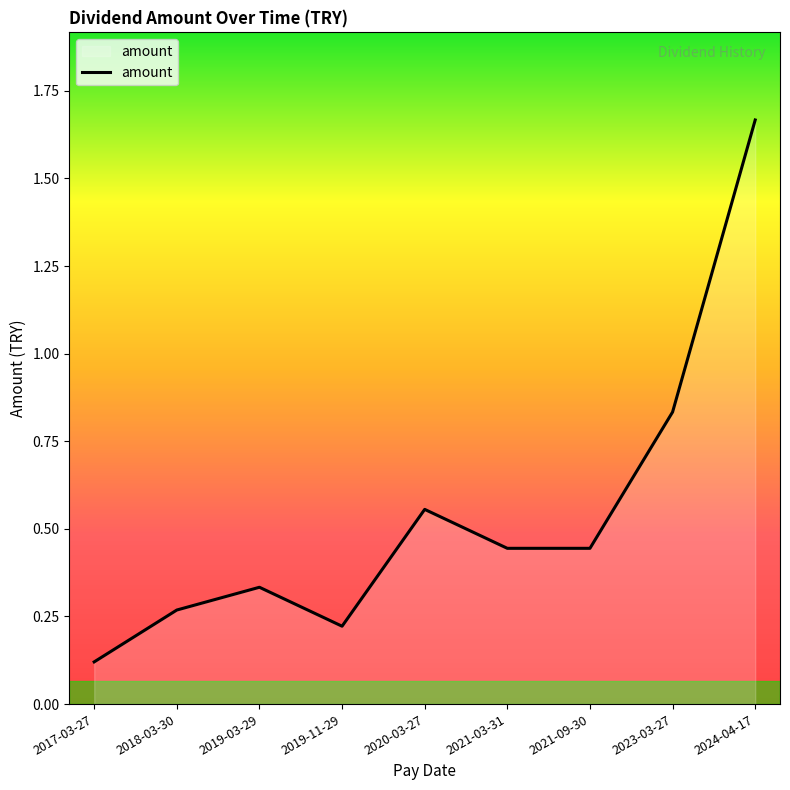

Which has a higher value, 2021-03-31 or 2018-03-30?

2021-03-31